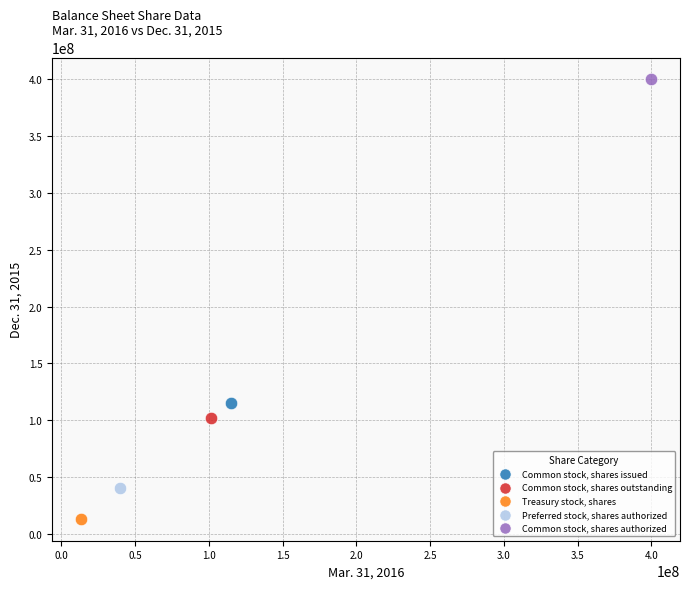

Which series reaches the maximum Y coordinate?

Common stock, shares authorized